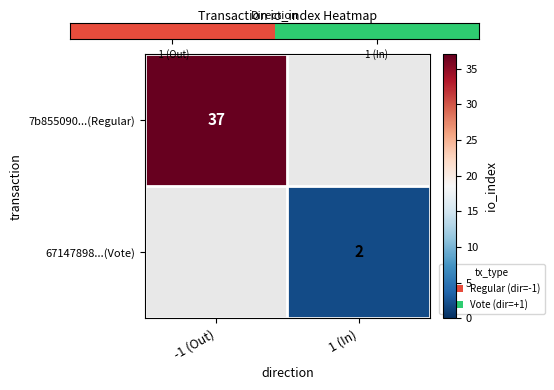

Which label corresponds to the largest value in the chart?

1 (In)